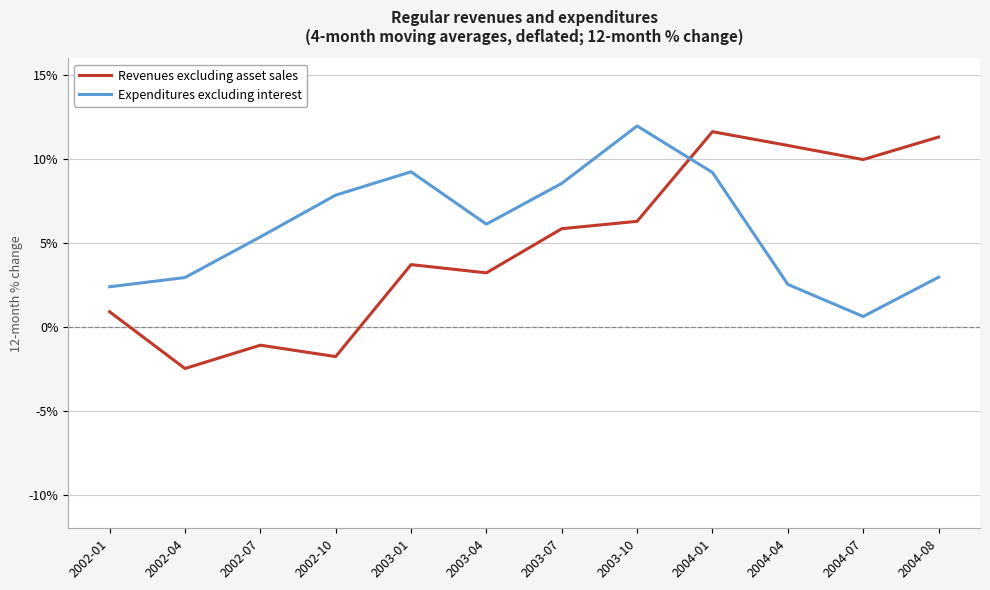

What is the difference between the Revenues excluding asset sales values at 2004-07 and 2004-01?

1.7